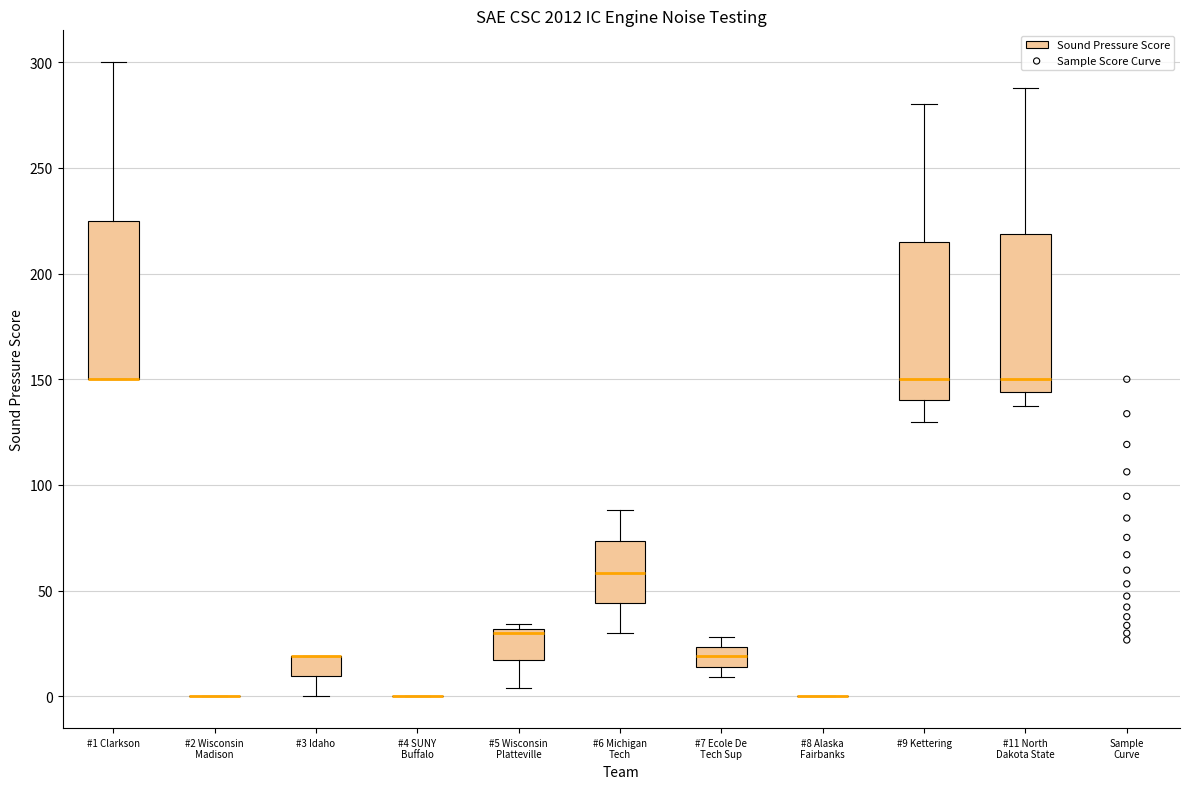

Reading left to right, read every box against the y-axis: the position of its median line, the range the box covers, and the ends of its whiskers. The values are not printed on the chart, so give them approximately, as read against the axis.

#1 Clarkson: median 150 (drawn on the box's lower edge), box 150 to 225, whiskers 150 to 300
#2 Wisconsin Madison: box collapsed to a line at 0, whiskers 0 to 0
#3 Idaho: median 20 (drawn on the box's upper edge), box 10 to 20, whiskers 0 to 20
#4 SUNY Buffalo: box collapsed to a line at 0, whiskers 0 to 0
#5 Wisconsin Platteville: median 30 (just below the box's upper edge), box 15 to 30, whiskers 5 to 35
#6 Michigan Tech: median 60, box 45 to 75, whiskers 30 to 90
#7 Ecole De Tech Sup: median 20, box 15 to 25, whiskers 10 to 30
#8 Alaska Fairbanks: box collapsed to a line at 0, whiskers 0 to 0
#9 Kettering: median 150, box 140 to 215, whiskers 130 to 280
#11 North Dakota State: median 150, box 145 to 220, whiskers 140 to 290